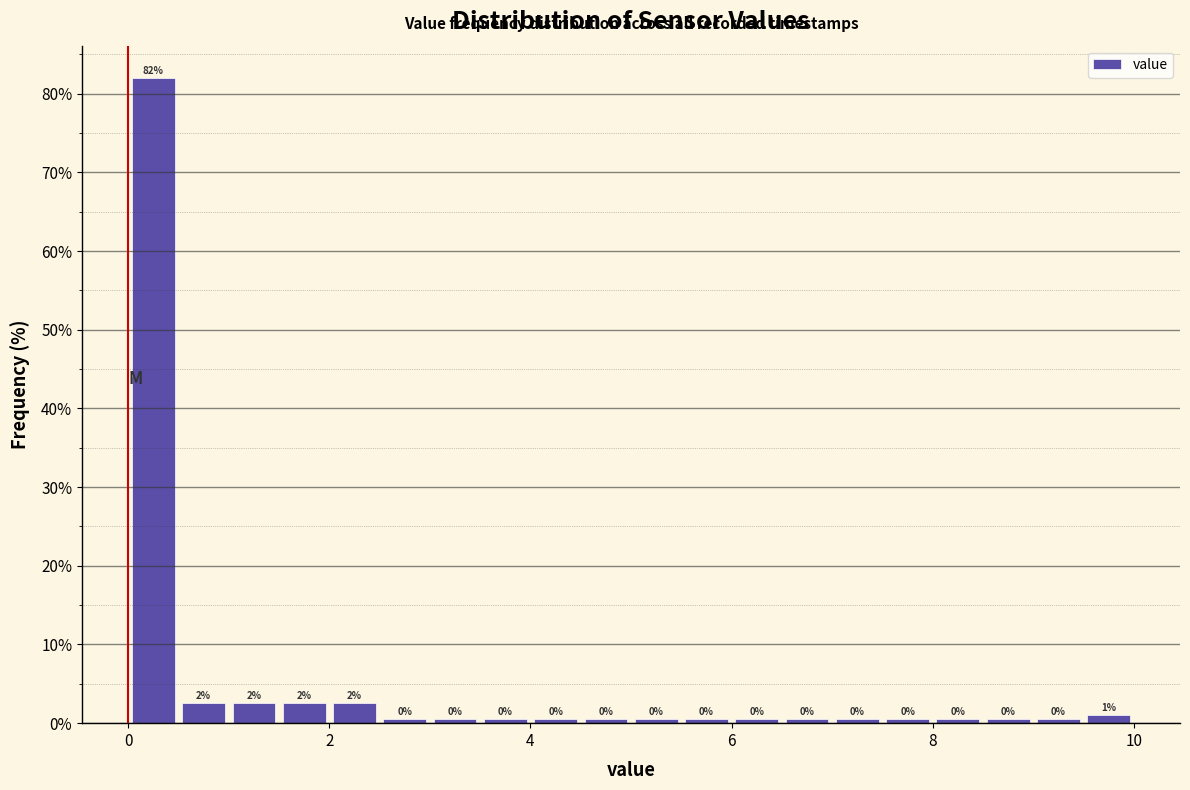

Read against the x-axis, roughly where is the centre of the tallest bar?

0.2